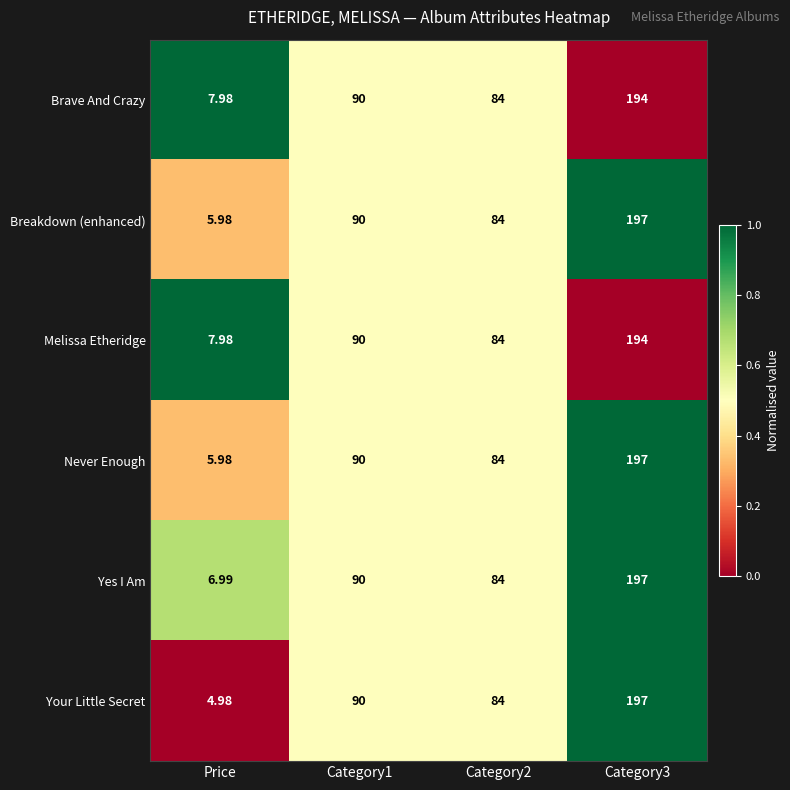

Which series changed the most between Price and Category1?

Your Little Secret